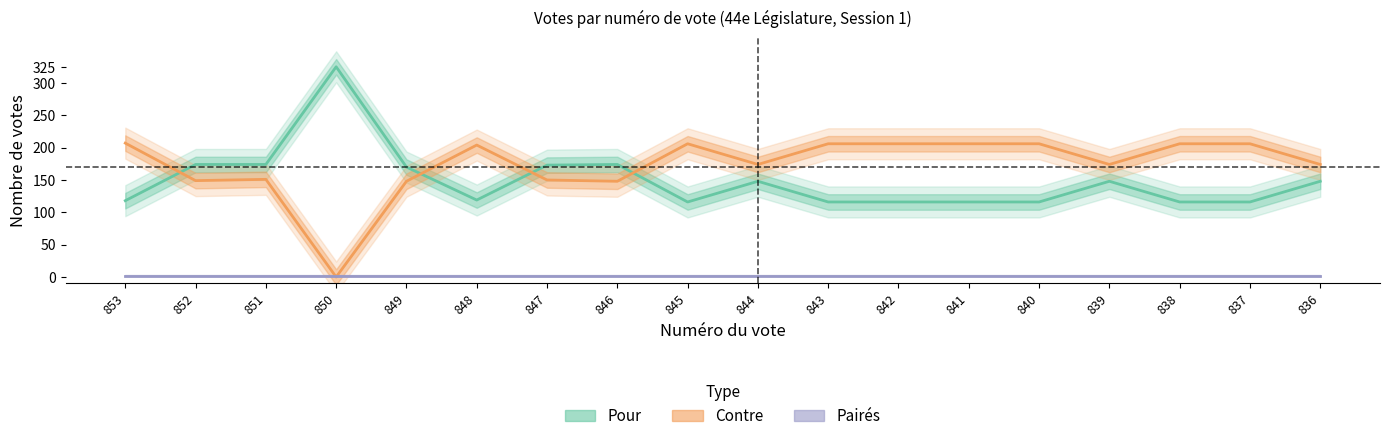

What value does the Pairés series have at 838?

2